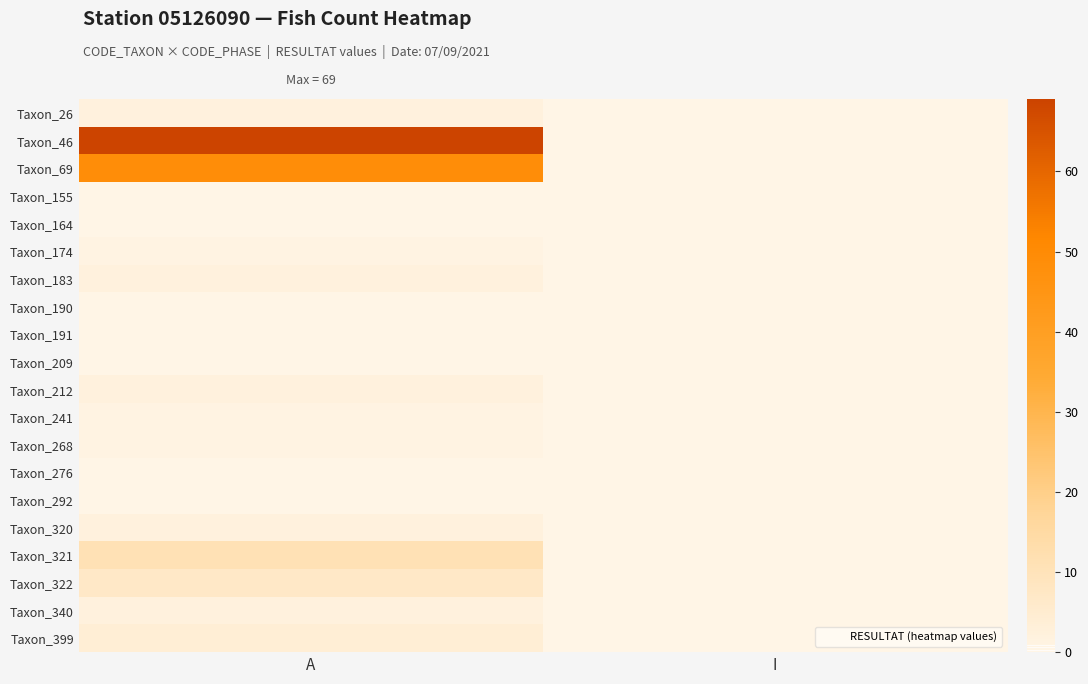

Reading left to right, what are all the values shown in this chart?

Taxon_26: A=2	I=0
Taxon_46: A=69	I=0
Taxon_69: A=49	I=0
Taxon_155: A=0	I=0
Taxon_164: A=0	I=0
Taxon_174: A=1	I=0
Taxon_183: A=2	I=0
Taxon_190: A=0	I=0
Taxon_191: A=0	I=0
Taxon_209: A=0	I=0
Taxon_212: A=2	I=0
Taxon_241: A=1	I=0
Taxon_268: A=1	I=0
Taxon_276: A=0	I=0
Taxon_292: A=0	I=0
Taxon_320: A=2	I=0
Taxon_321: A=11	I=0
Taxon_322: A=7	I=0
Taxon_340: A=2	I=0
Taxon_399: A=4	I=0